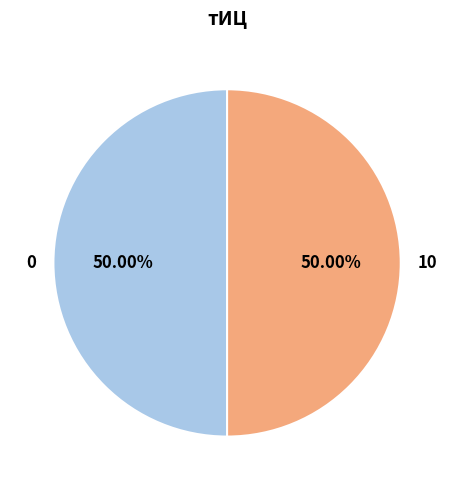

Do 10 and 0 together represent more than half of the pie?

Yes